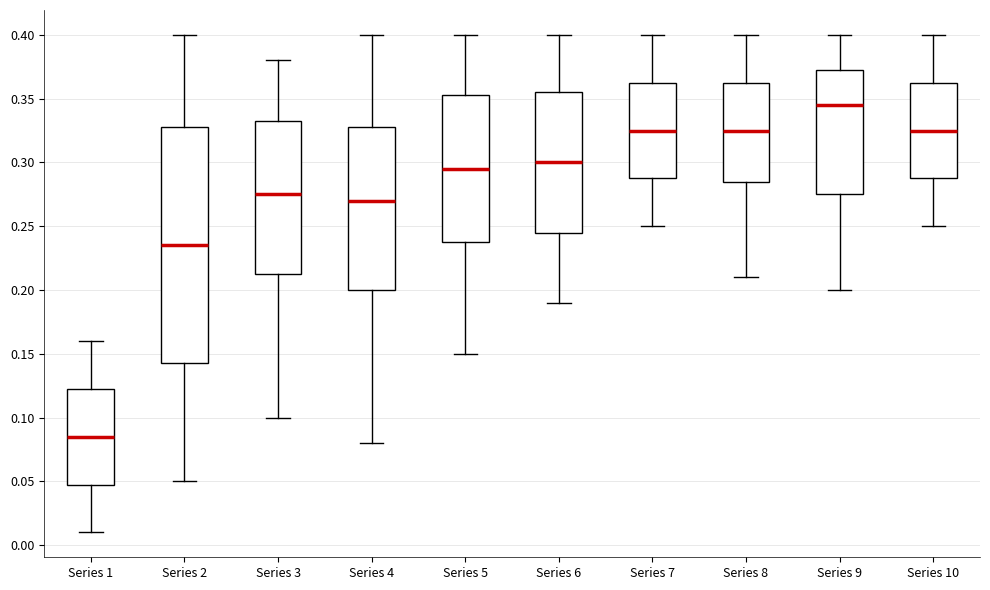

Reading left to right, transcribe this box plot: for each box, give where its median line is, the range the box spans, and where its two whiskers end, as read against the y-axis. The values are not printed on the chart, so give them approximately, as read against the axis.

Series 1: median 0.085, box 0.050 to 0.125, whiskers 0.010 to 0.160
Series 2: median 0.235, box 0.145 to 0.330, whiskers 0.050 to 0.400
Series 3: median 0.275, box 0.215 to 0.335, whiskers 0.100 to 0.380
Series 4: median 0.270, box 0.200 to 0.330, whiskers 0.080 to 0.400
Series 5: median 0.295, box 0.240 to 0.355, whiskers 0.150 to 0.400
Series 6: median 0.300, box 0.245 to 0.355, whiskers 0.190 to 0.400
Series 7: median 0.325, box 0.290 to 0.365, whiskers 0.250 to 0.400
Series 8: median 0.325, box 0.285 to 0.365, whiskers 0.210 to 0.400
Series 9: median 0.345, box 0.275 to 0.375, whiskers 0.200 to 0.400
Series 10: median 0.325, box 0.290 to 0.365, whiskers 0.250 to 0.400